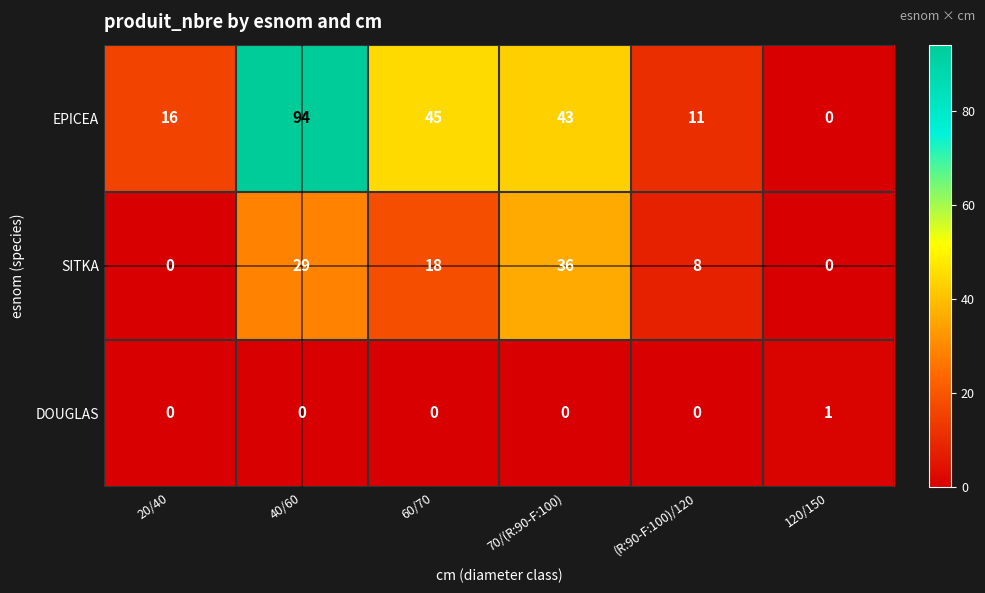

What is the average value of the EPICEA series?

35